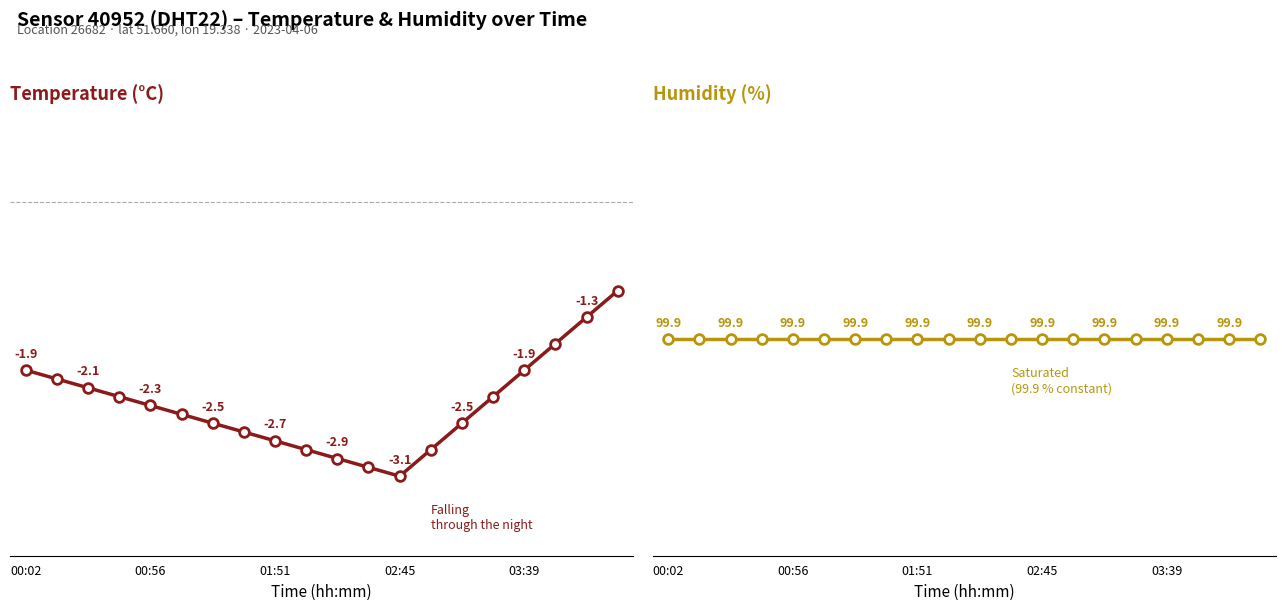

Reading right to left, what are all the values shown in this chart?

temperature: -1.0	-1.3	-1.6	-1.9	-2.2	-2.5	-2.8	-3.1	-3.0	-2.9	-2.8	-2.7	-2.6	-2.5	-2.4	-2.3	-2.2	-2.1	-2.0	-1.9
humidity: 99.9	99.9	99.9	99.9	99.9	99.9	99.9	99.9	99.9	99.9	99.9	99.9	99.9	99.9	99.9	99.9	99.9	99.9	99.9	99.9